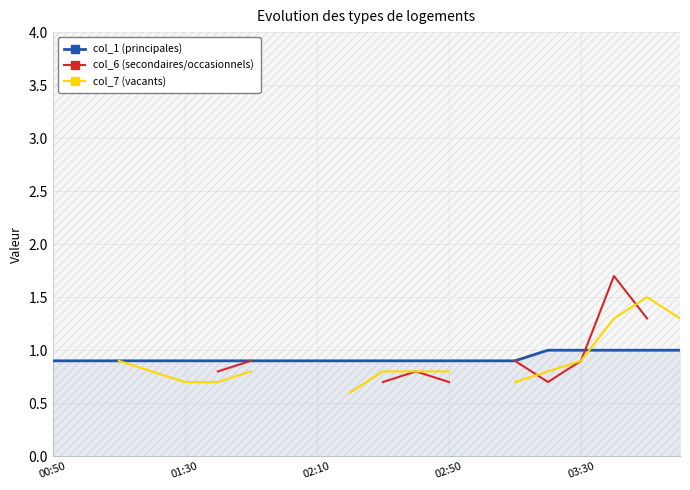

True or false: col_7 (vacants) has more than 1 points higher than both neighbors.

False